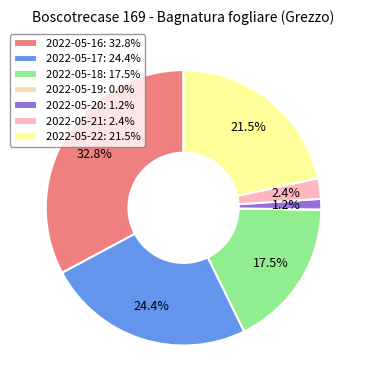

Does 2022-05-20 represent more than half of the total?

No